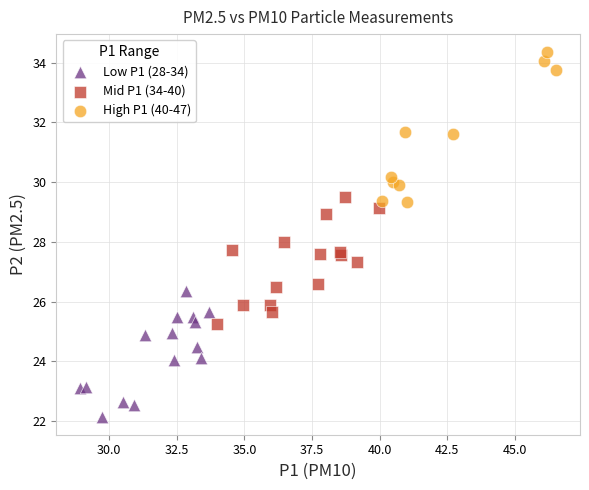

Which series contains the lowest Y value?

Low P1 (28-34)